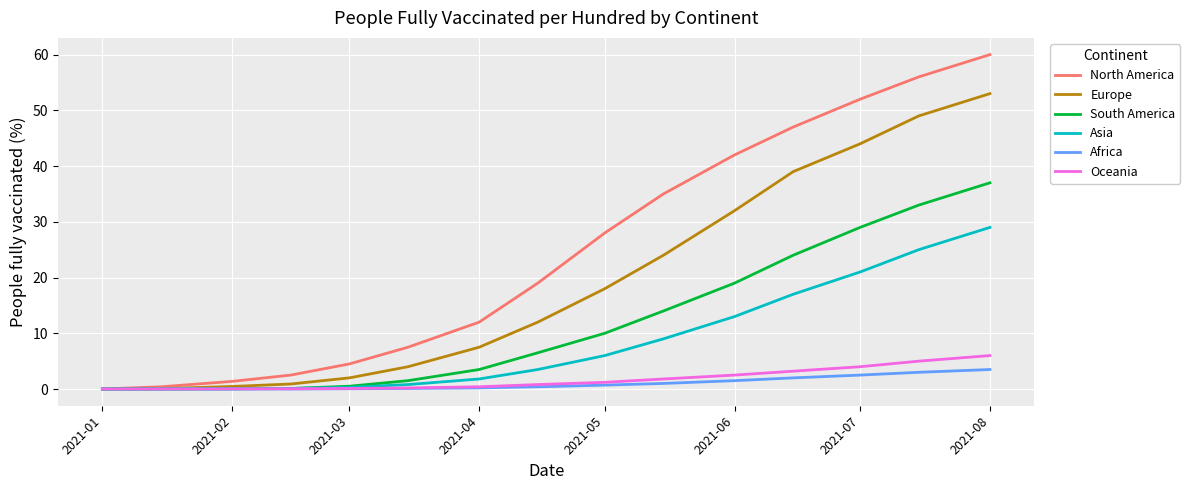

Which series has the largest total across all categories?

North America